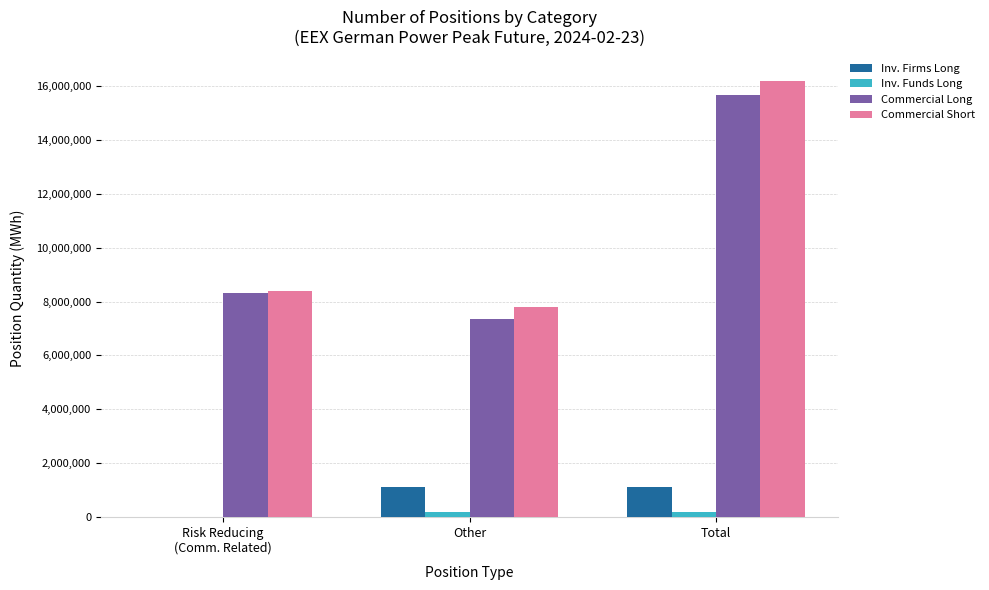

What is the sum of all Commercial Short values?

32358528